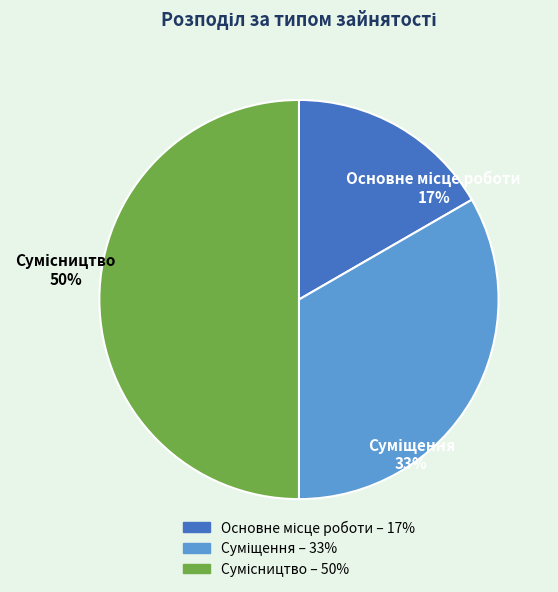

How many segments does this pie chart have?

3